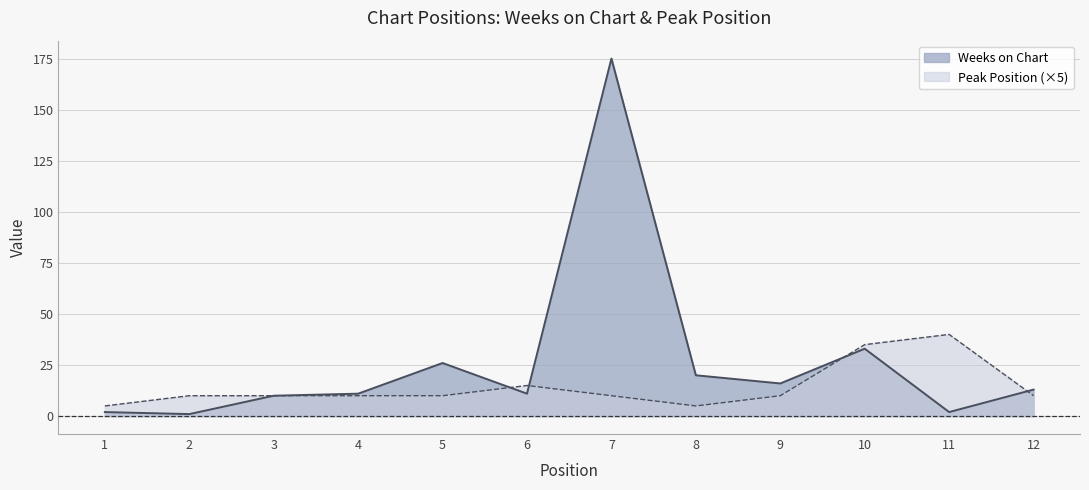

True or false: Weeks on Chart has more than 1 interior local peaks.

True